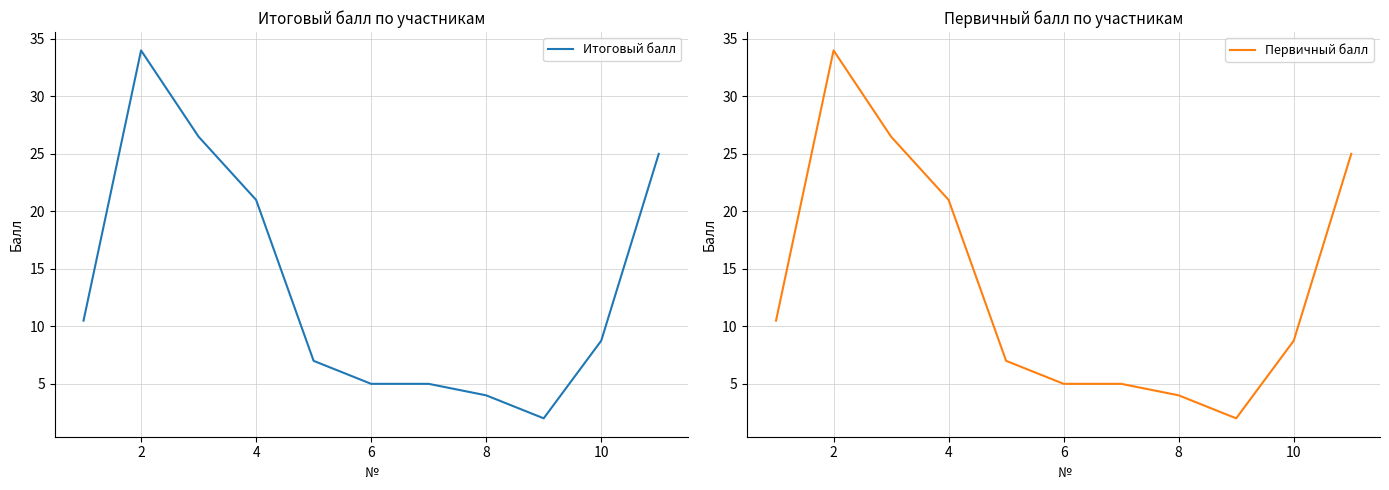

Does the chart have visible grid lines?

Yes